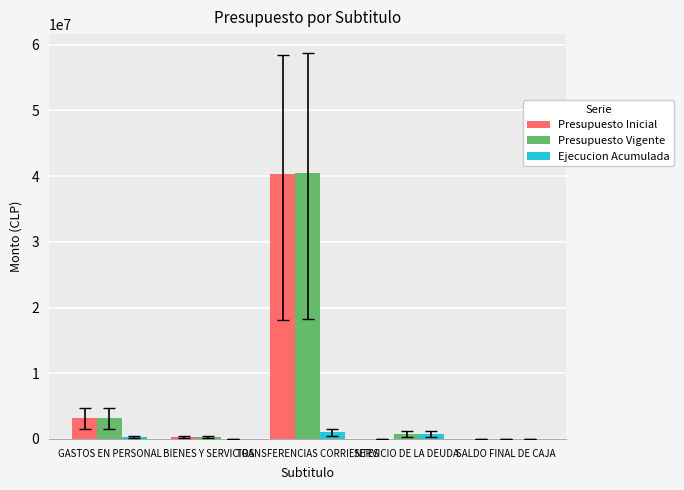

Which category has the highest value in the Presupuesto Inicial series?

TRANSFERENCIAS CORRIENTES